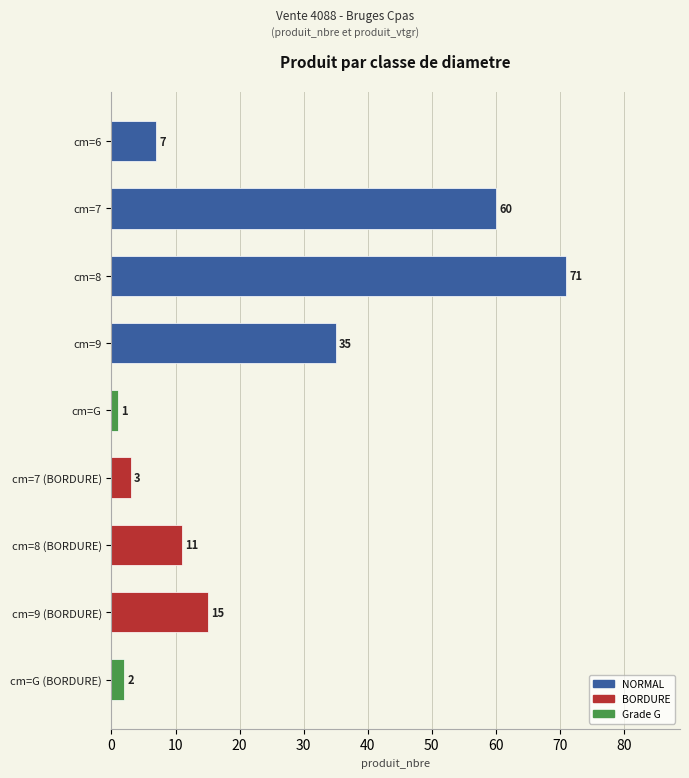

What is the value of the 5th bar from the top?

1